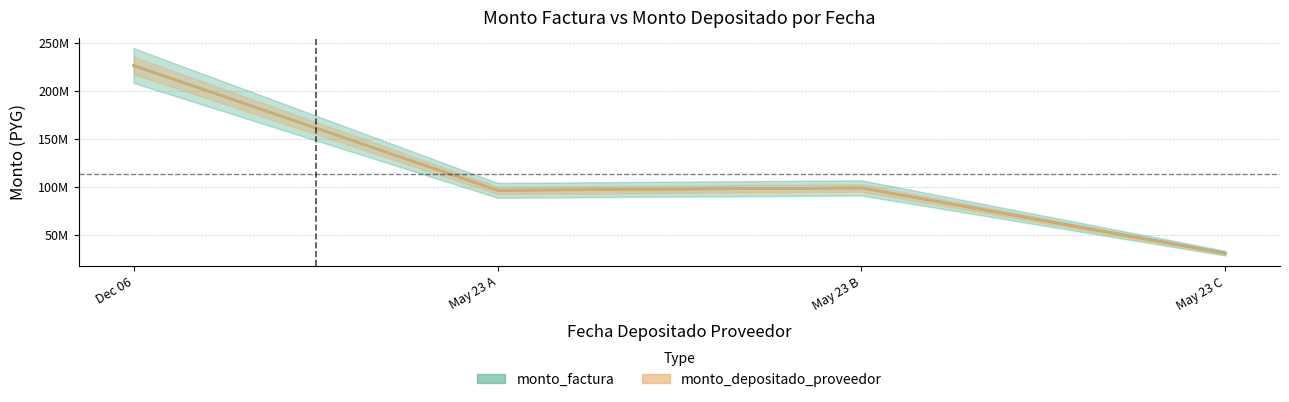

Where is monto_factura_line nearest to the value 128750000?

May 23 B